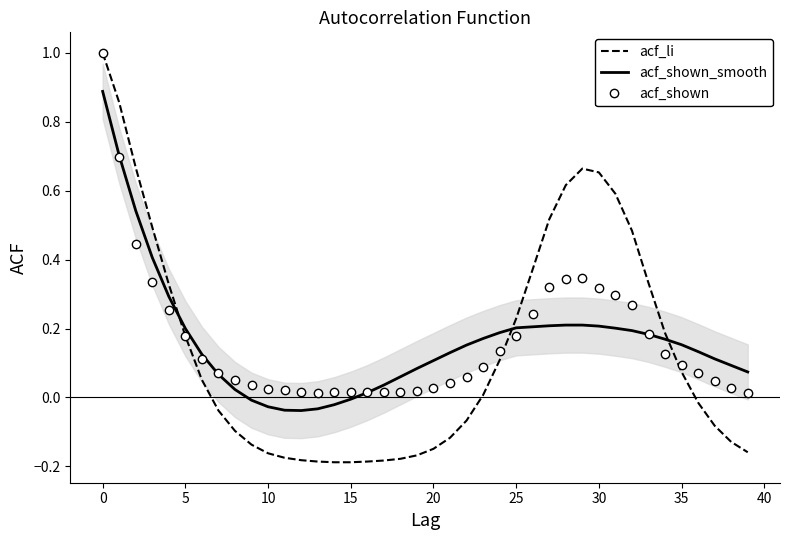

After their last crossing, which series has the higher values: acf_li or acf_shown_smooth?

acf_shown_smooth